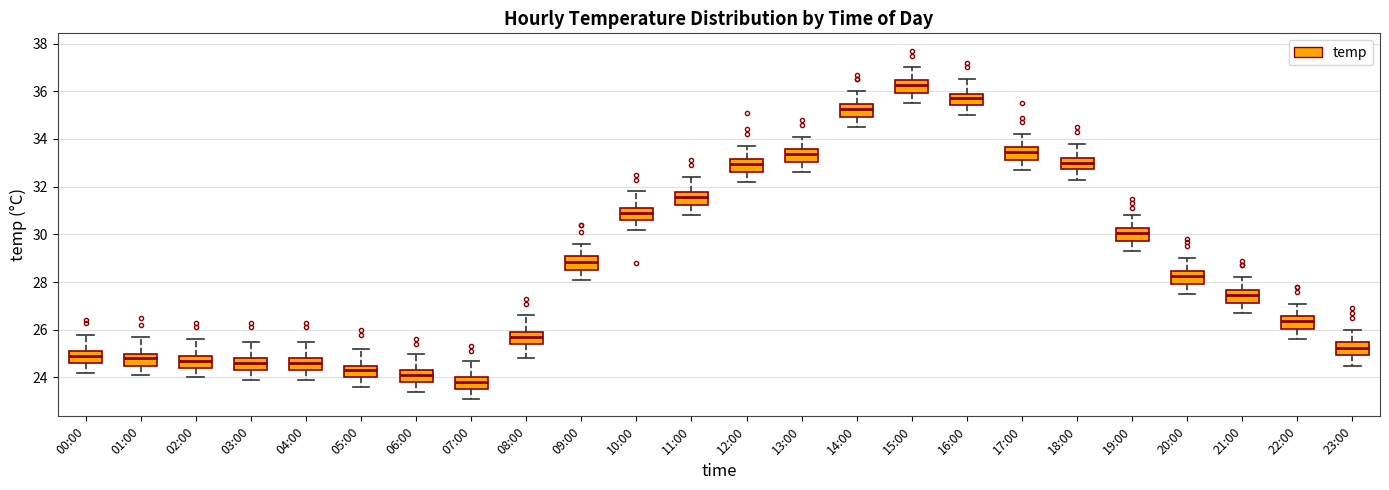

Reading left to right, read every box against the y-axis: the position of its median line, the range the box covers, and the ends of its whiskers. The values are not printed on the chart, so give them approximately, as read against the axis.

00:00: median 25.0, box 24.6 to 25.2, whiskers 24.2 to 25.8
01:00: median 24.8, box 24.6 to 25.0, whiskers 24.2 to 25.8
02:00: median 24.8, box 24.4 to 25.0, whiskers 24.0 to 25.6
03:00: median 24.6, box 24.4 to 24.8, whiskers 24.0 to 25.6
04:00: median 24.6, box 24.4 to 24.8, whiskers 24.0 to 25.6
05:00: median 24.4, box 24.0 to 24.6, whiskers 23.6 to 25.2
06:00: median 24.2, box 23.8 to 24.4, whiskers 23.4 to 25.0
07:00: median 23.8, box 23.6 to 24.0, whiskers 23.2 to 24.8
08:00: median 25.8, box 25.4 to 26.0, whiskers 24.8 to 26.6
09:00: median 28.8, box 28.6 to 29.0, whiskers 28.2 to 29.6
10:00: median 31.0, box 30.6 to 31.2, whiskers 30.2 to 31.8
11:00: median 31.6, box 31.2 to 31.8, whiskers 30.8 to 32.4
12:00: median 33.0, box 32.6 to 33.2, whiskers 32.2 to 33.8
13:00: median 33.4, box 33.0 to 33.6, whiskers 32.6 to 34.2
14:00: median 35.2, box 35.0 to 35.4, whiskers 34.6 to 36.0
15:00: median 36.2, box 36.0 to 36.4, whiskers 35.6 to 37.0
16:00: median 35.8, box 35.4 to 36.0, whiskers 35.0 to 36.6
17:00: median 33.4, box 33.2 to 33.6, whiskers 32.8 to 34.2
18:00: median 33.0, box 32.8 to 33.2, whiskers 32.4 to 33.8
19:00: median 30.0, box 29.8 to 30.2, whiskers 29.4 to 30.8
20:00: median 28.2, box 28.0 to 28.4, whiskers 27.6 to 29.0
21:00: median 27.4, box 27.2 to 27.6, whiskers 26.8 to 28.2
22:00: median 26.4, box 26.0 to 26.6, whiskers 25.6 to 27.2
23:00: median 25.2, box 25.0 to 25.4, whiskers 24.6 to 26.0